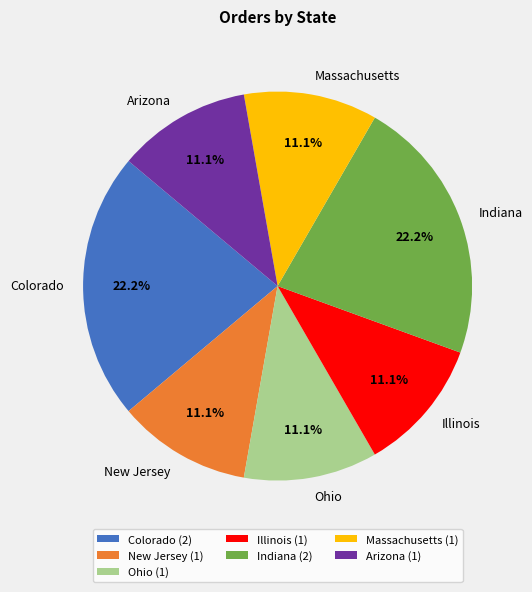

What is the total percentage of New Jersey and Illinois?

22.2%